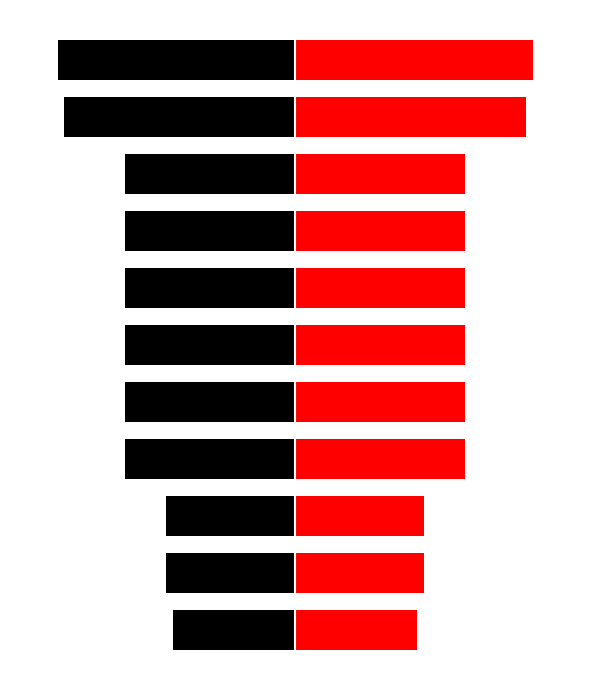

How many bars are there in total?

22